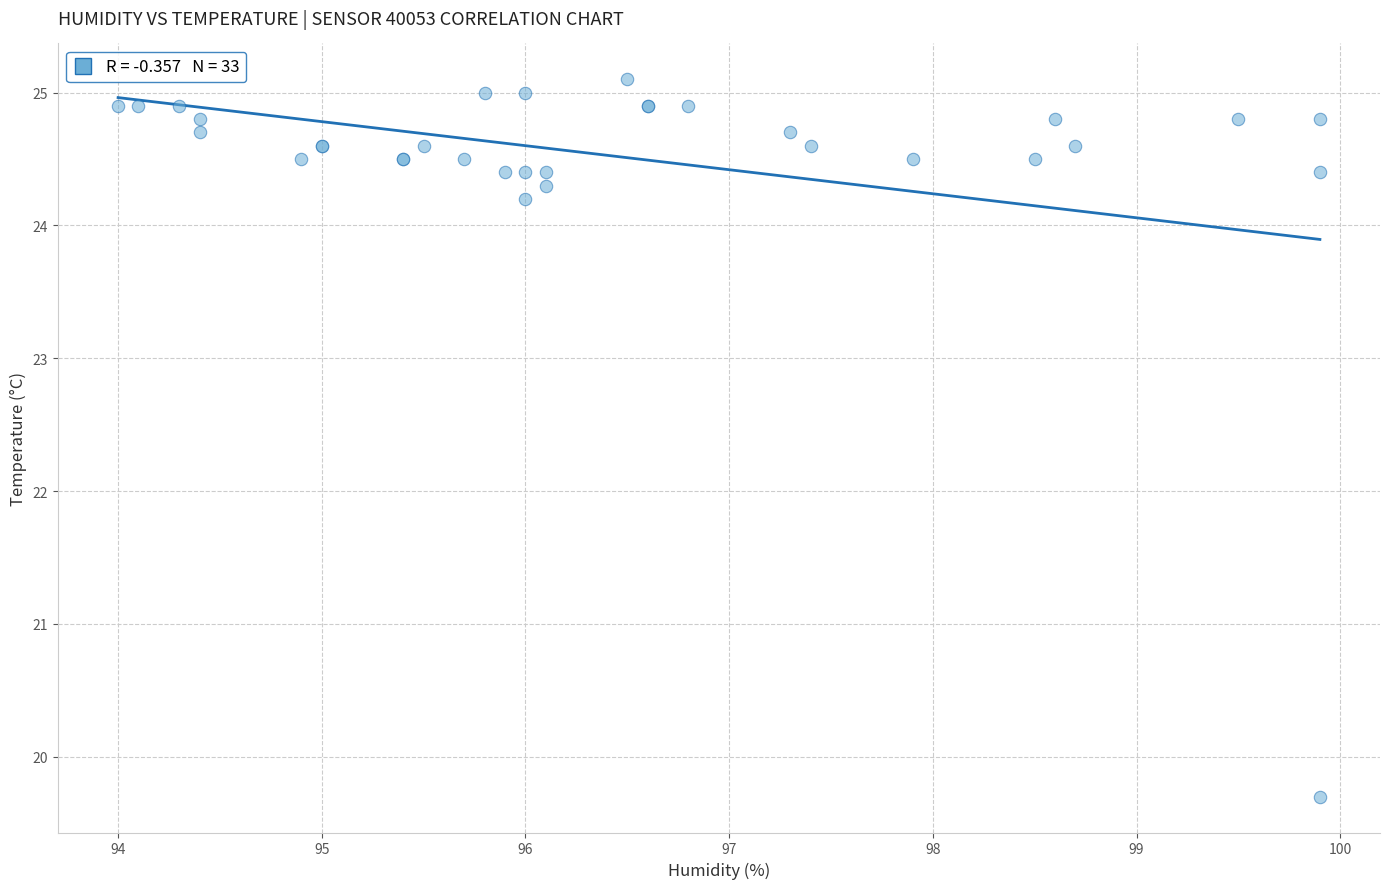

What Y value in the scatter plot is closest to 22?

24.2